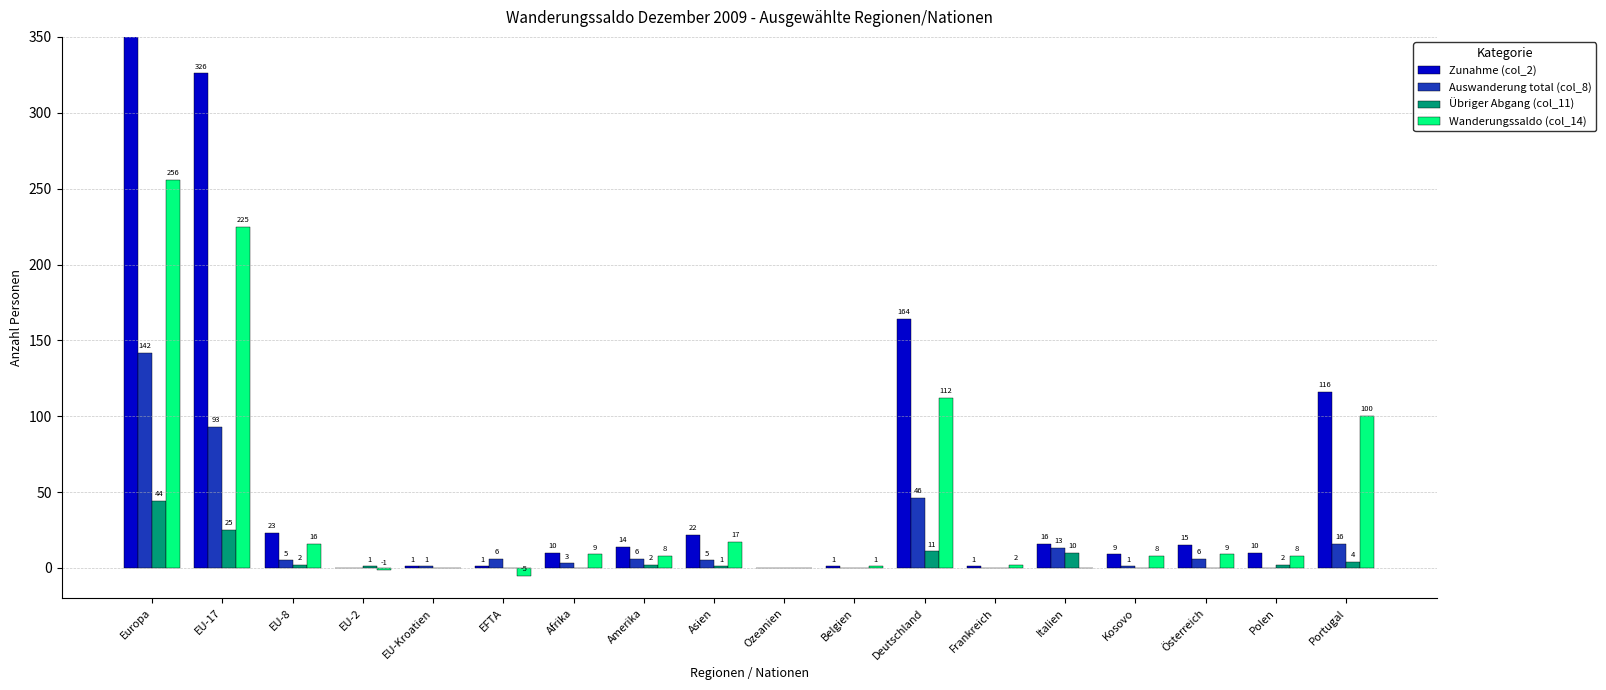

What is the label of the 5th bar from the left?

EU-Kroatien